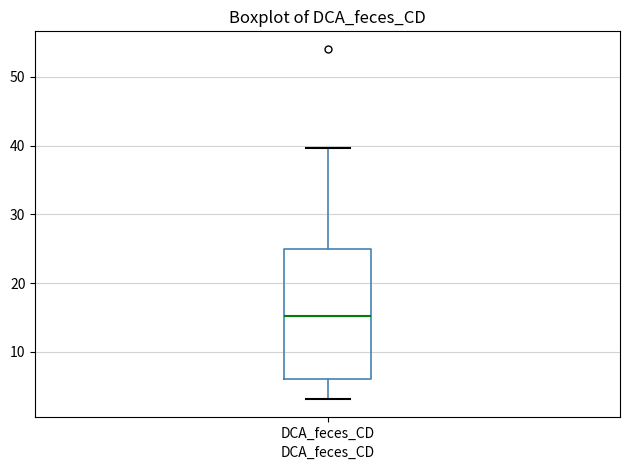

Where does the upper whisker of the box for DCA_feces_CD end on the y-axis? The values are not printed on the chart, so give them approximately, as read against the axis.

40